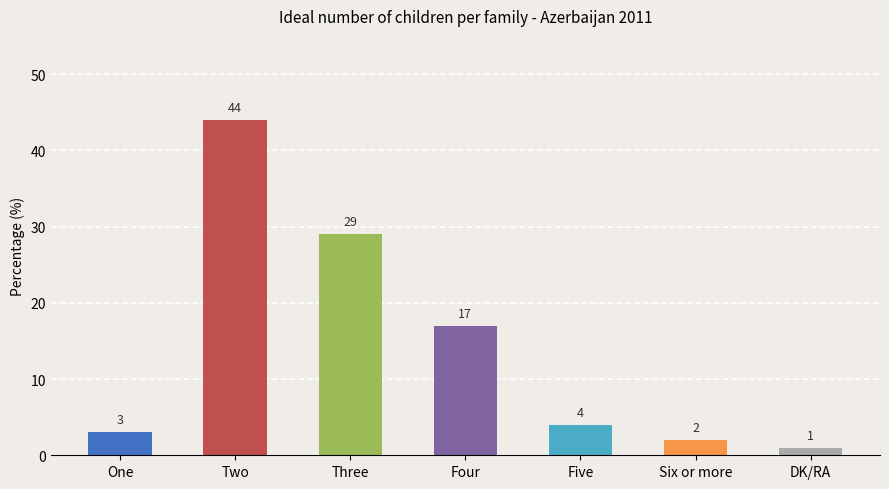

Does the chart contain any negative values?

No